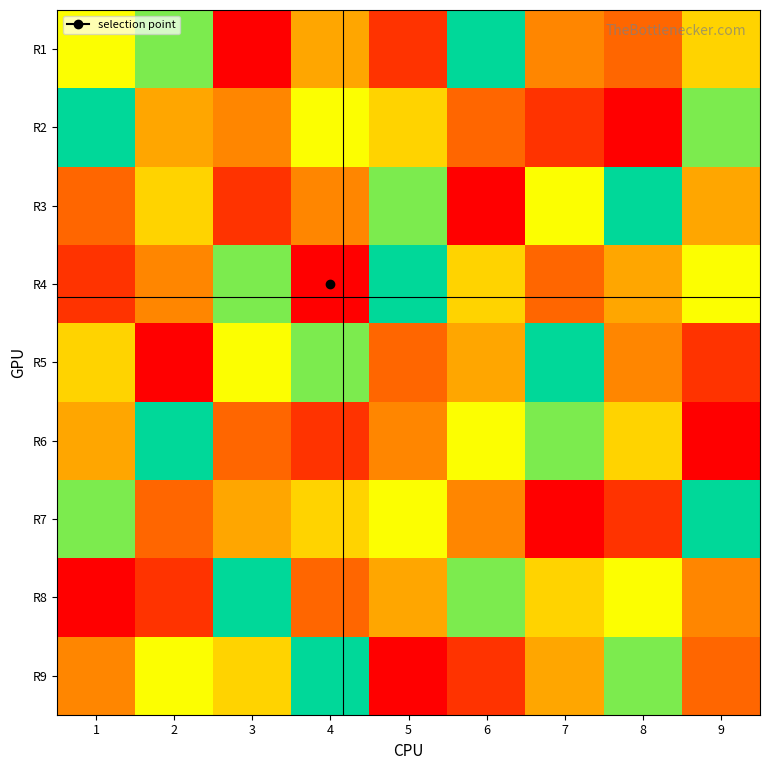

Reading left to right, list all the values displayed in this chart.

R1: 1=7	2=8	3=1	4=5	5=2	6=9	7=4	8=3	9=6
R2: 1=9	2=5	3=4	4=7	5=6	6=3	7=2	8=1	9=8
R3: 1=3	2=6	3=2	4=4	5=8	6=1	7=7	8=9	9=5
R4: 1=2	2=4	3=8	4=1	5=9	6=6	7=3	8=5	9=7
R5: 1=6	2=1	3=7	4=8	5=3	6=5	7=9	8=4	9=2
R6: 1=5	2=9	3=3	4=2	5=4	6=7	7=8	8=6	9=1
R7: 1=8	2=3	3=5	4=6	5=7	6=4	7=1	8=2	9=9
R8: 1=1	2=2	3=9	4=3	5=5	6=8	7=6	8=7	9=4
R9: 1=4	2=7	3=6	4=9	5=1	6=2	7=5	8=8	9=3